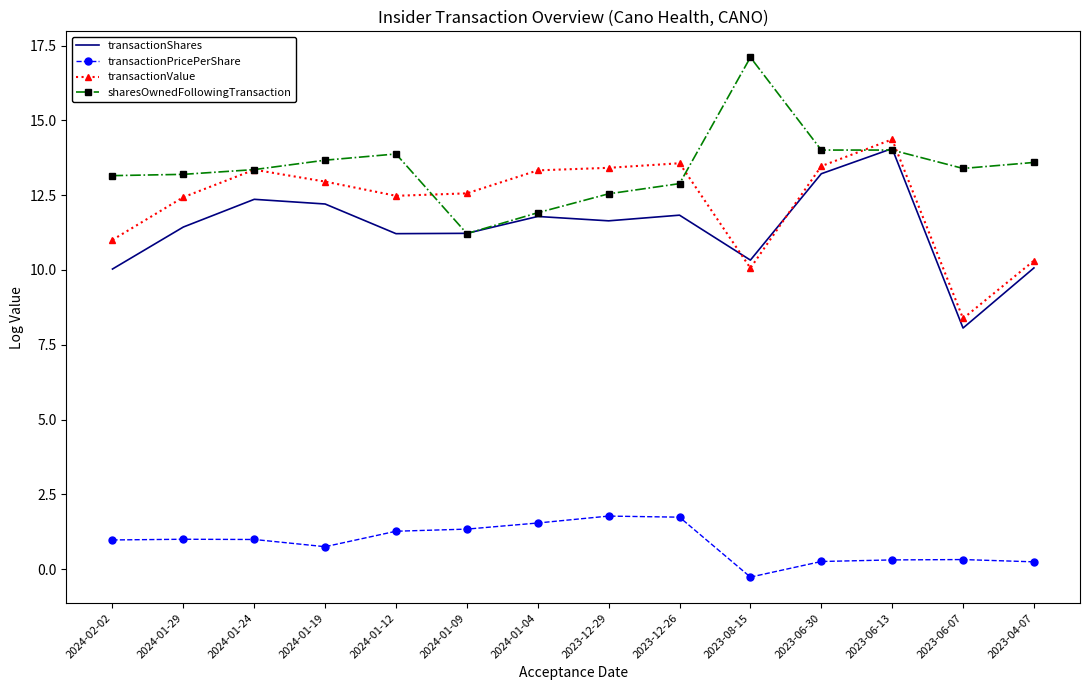

Is it true that transactionValue equals 12.4 at 2024-01-29?

True